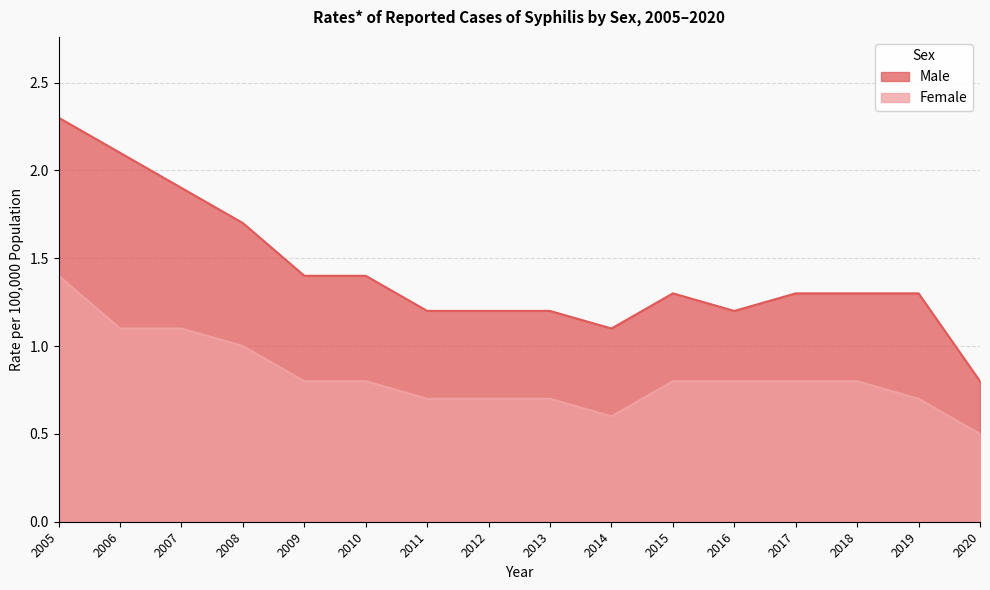

What is the average value of the Female series?

0.8